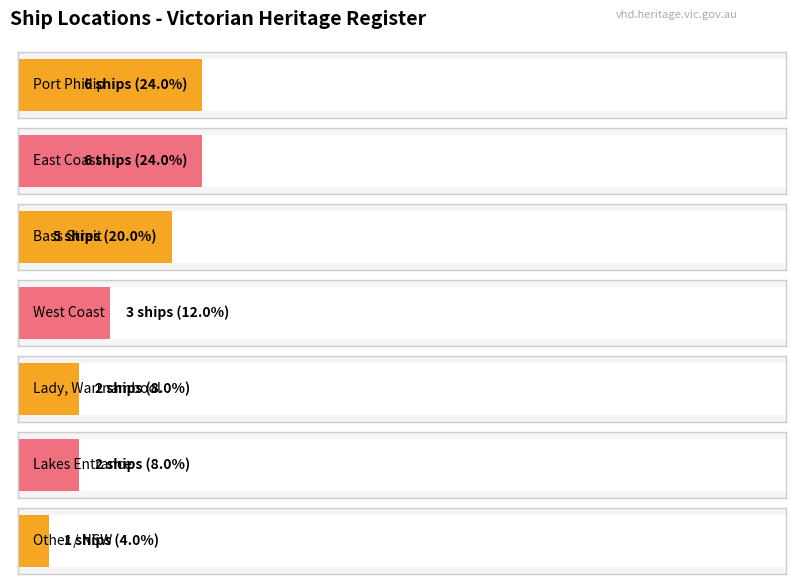

Reading left to right, list all the values displayed in this chart.

6	6	5	3	2	2	1